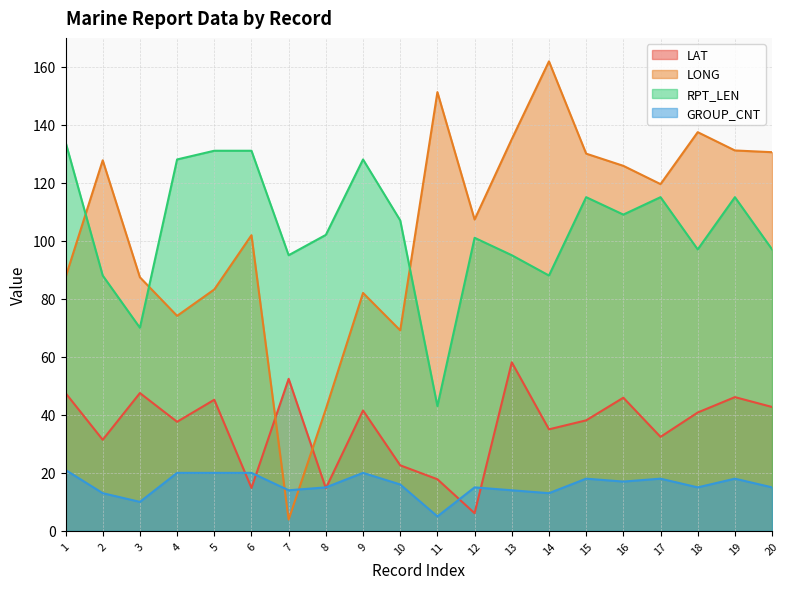

List the labels in order of LAT value, smallest first.

12, 8, 6, 11, 10, 2, 17, 14, 4, 15, 18, 9, 20, 5, 16, 19, 1, 3, 7, 13